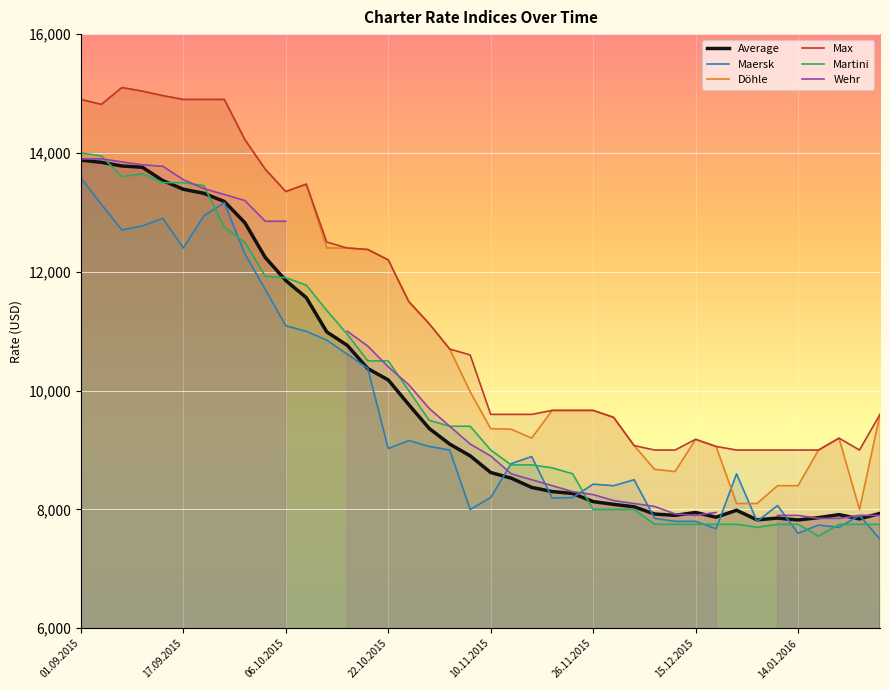

True or false: Max and Wehr cross at least once.

False